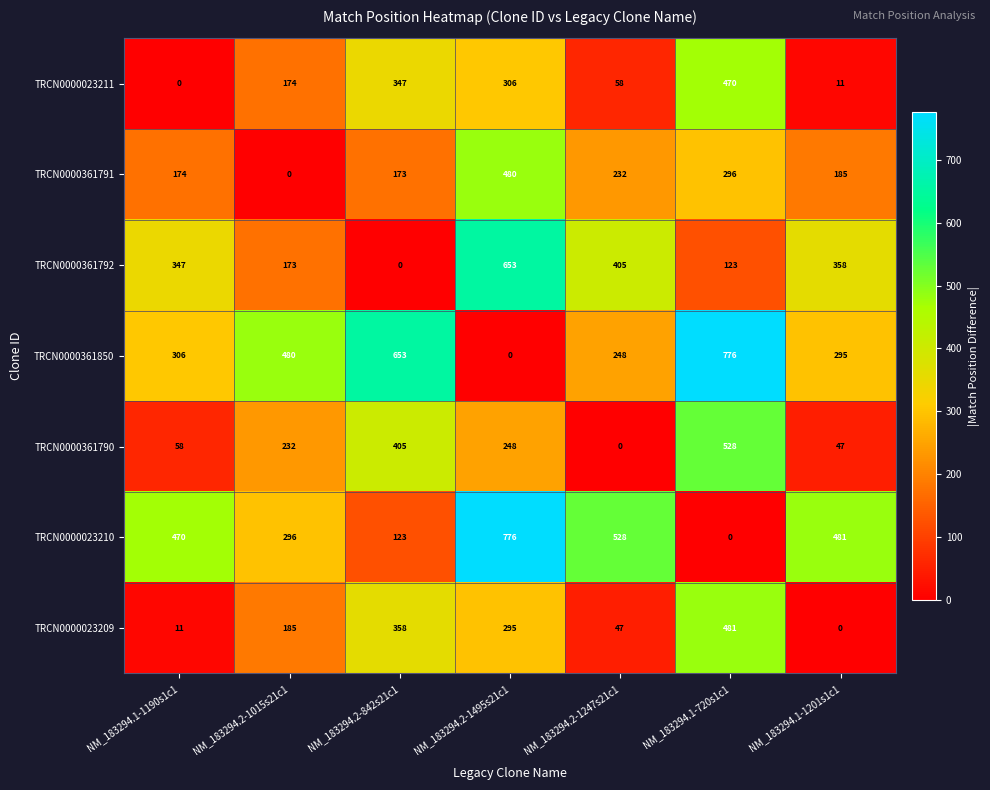

Which series has the largest total across all categories?

TRCN0000361850